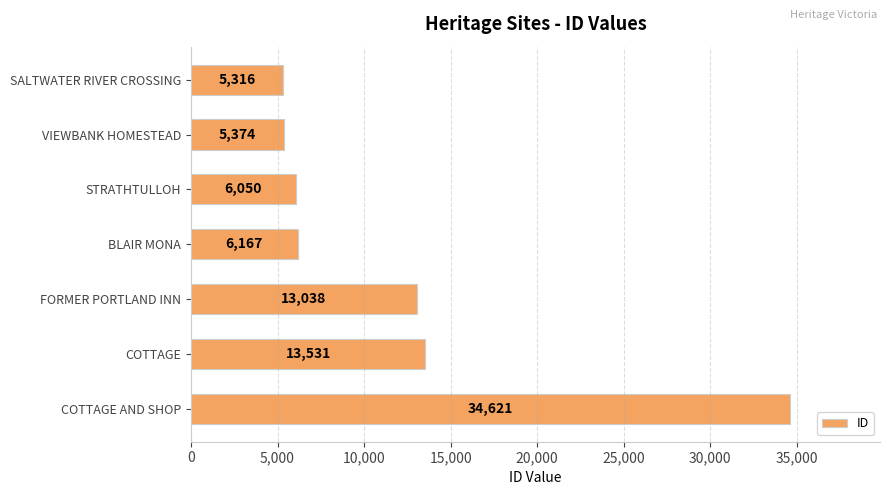

What is the label of the 3rd bar from the bottom?

FORMER PORTLAND INN